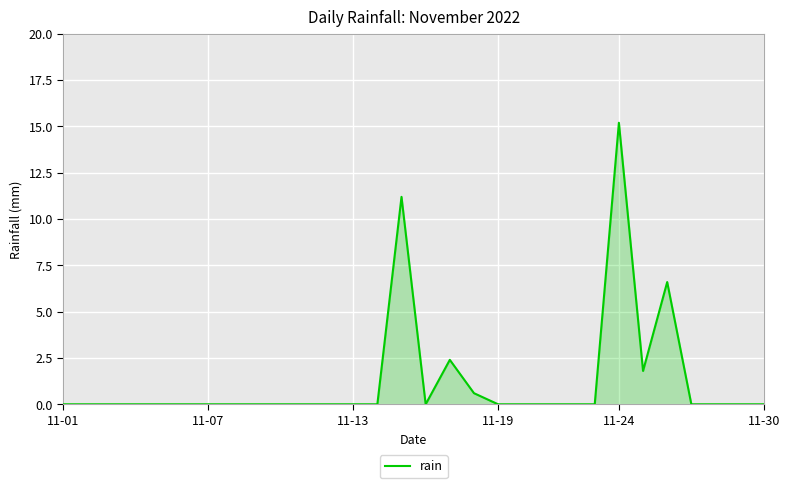

Reading left to right, what are all the values shown in this chart?

0.0	0.0	0.0	0.0	0.0	0.0	0.0	0.0	0.0	0.0	0.0	0.0	0.0	0.0	11.2	0.0	2.4	0.6	0.0	0.0	0.0	0.0	0.0	15.2	1.8	6.6	0.0	0.0	0.0	0.0